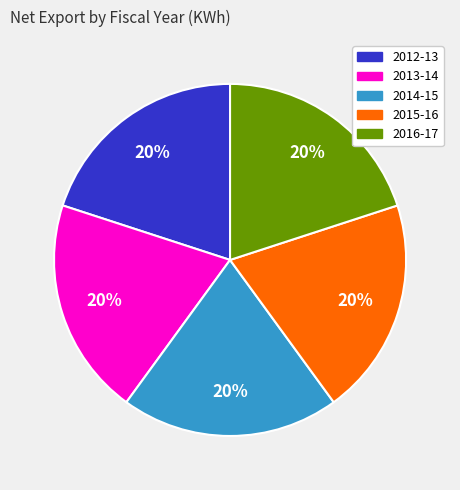

Do 2013-14 and 2012-13 together represent more than half of the pie?

No